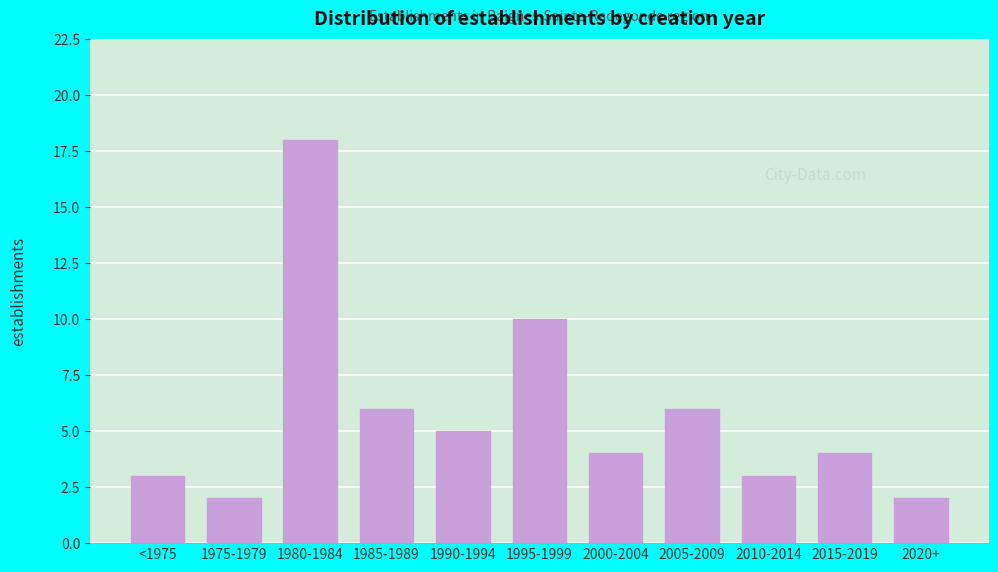

Reading right to left, transcribe all the data shown in this chart.

2020+=2	2015-2019=4	2010-2014=3	2005-2009=6	2000-2004=4	1995-1999=10	1990-1994=5	1985-1989=6	1980-1984=18	1975-1979=2	<1975=3